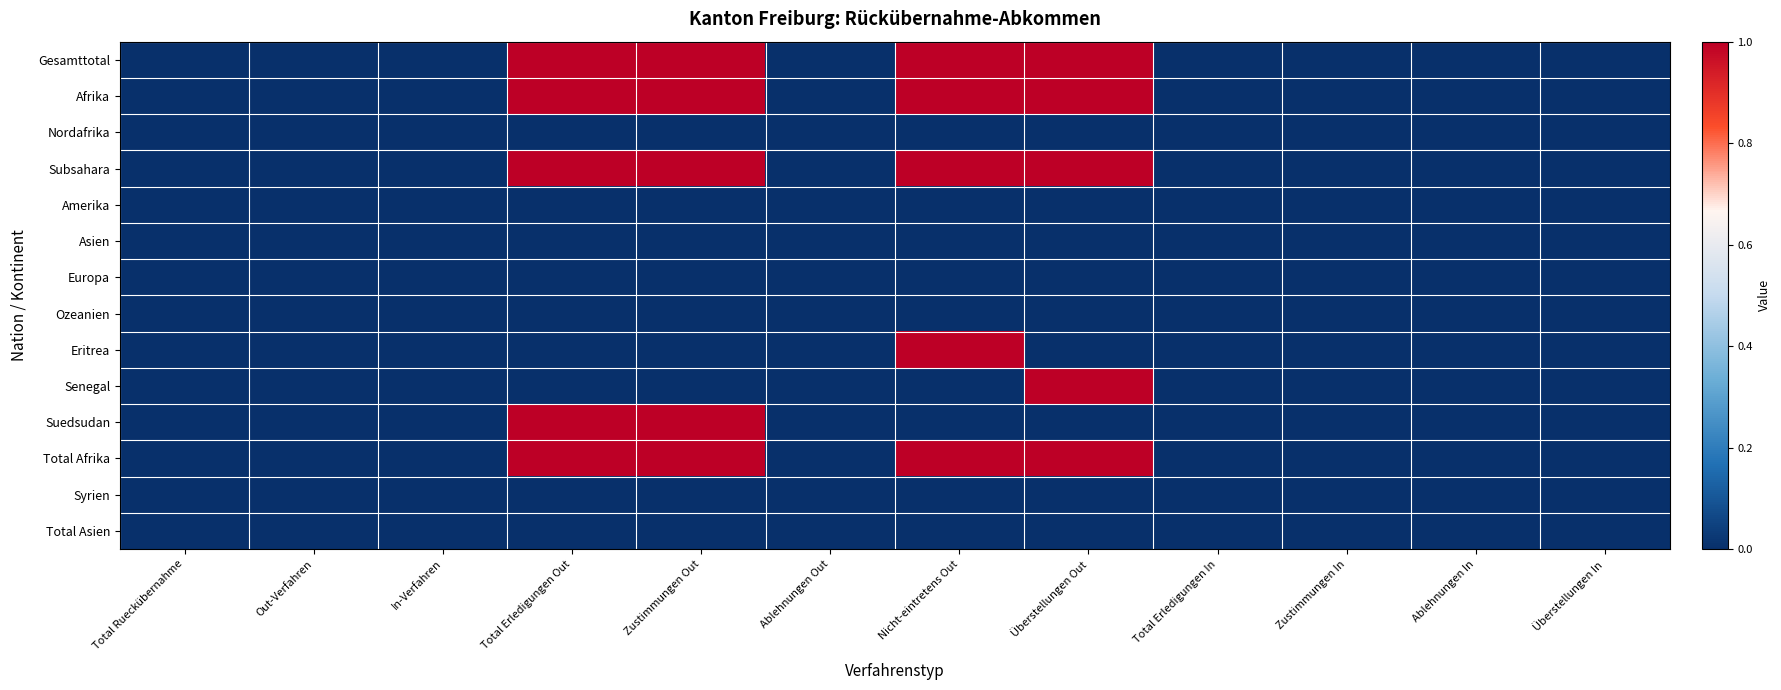

How many categories are shown in the chart?

12